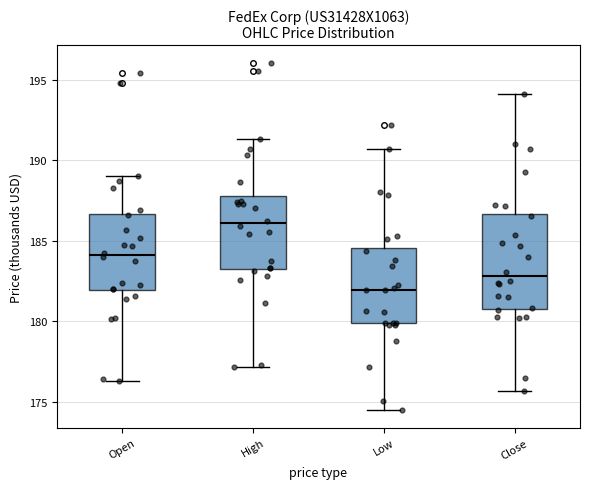

Where does the lower whisker of the box for High end on the y-axis? The values are not printed on the chart, so give them approximately, as read against the axis.

177.0